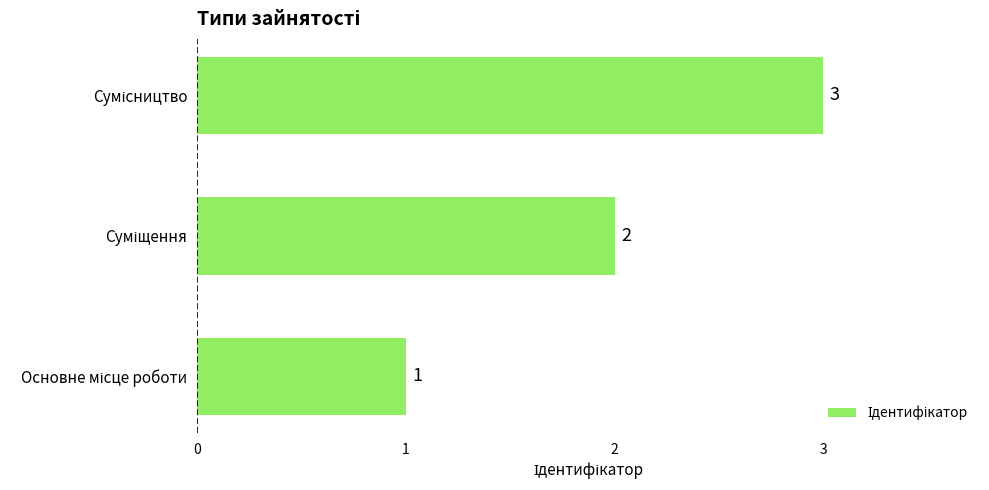

What is the maximum value shown in the chart?

3